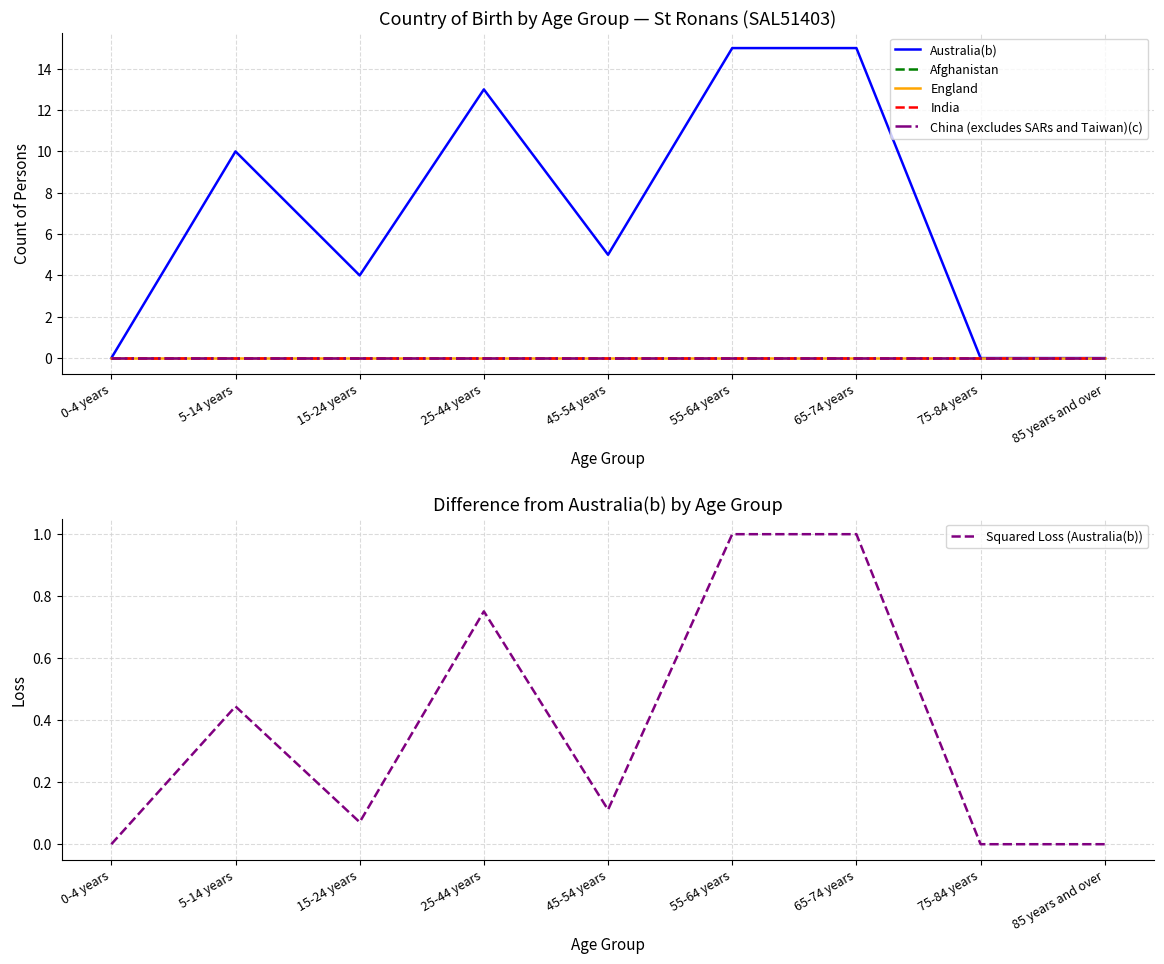

Which series changed the most between 0-4 years and 75-84 years?

Australia(b)